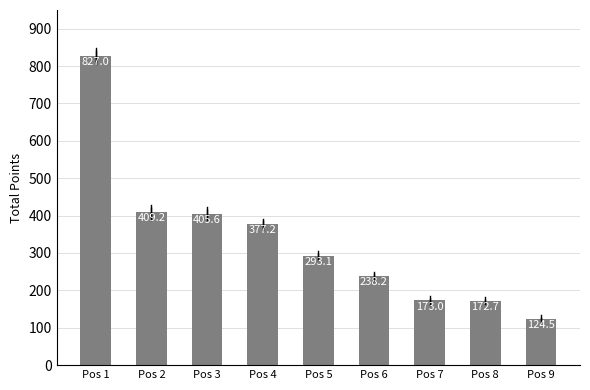

Read the value at Pos 5.

293.1